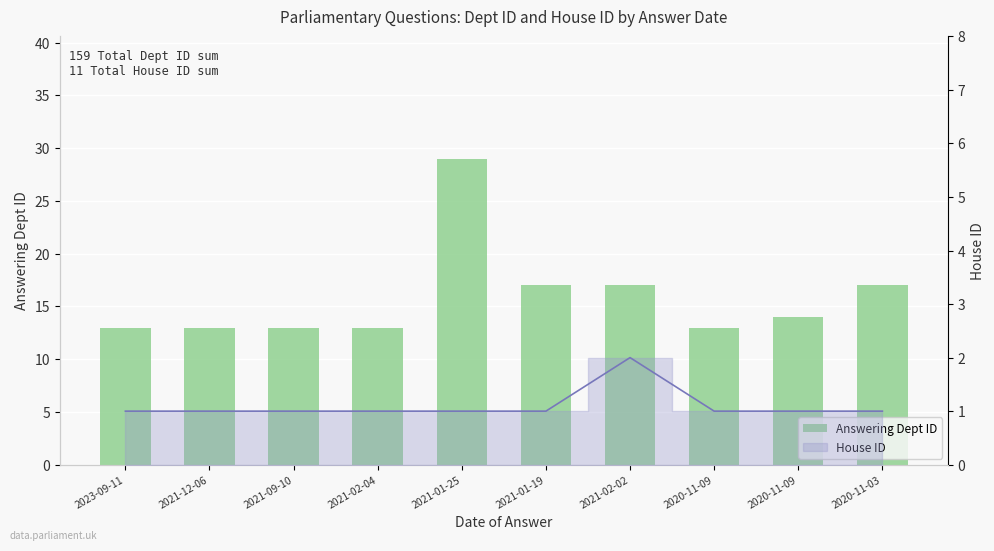

True or false: the data shows 29 at 2021-01-25.

True